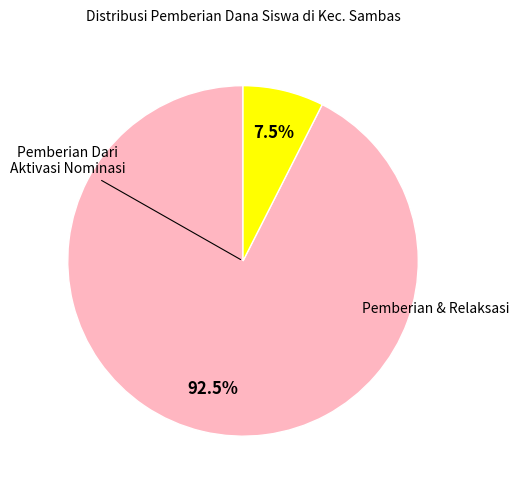

Is there a majority slice in this chart?

Yes